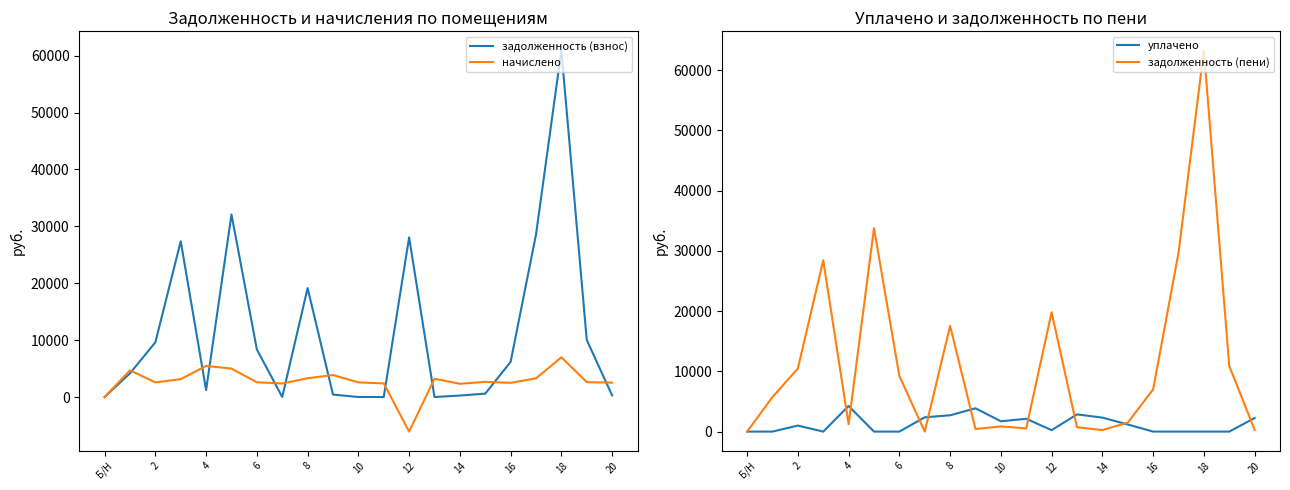

Reading left to right, list all the values displayed in this chart.

задолженность (взнос): 0.0	4165.2	9612.3	27380.6	1214.2	32088.4	8364.4	0.4	19151.7	429.9	0.0	0.0	28060.6	0.0	258.1	592.8	6177.4	28553.3	60930.8	10038.6	281.4
начислено: 0.0	4685.9	2568.2	3141.4	5463.9	4995.9	2591.6	2375.1	3299.4	3866.8	2574.0	2392.7	-6079.0	3211.7	2322.4	2667.6	2486.2	3276.0	6990.8	2609.1	2533.1
уплачено: 0.0	0.0	1000.0	0.0	4249.8	0.0	0.0	2373.7	2706.5	3867.2	1715.7	2126.8	239.8	2854.8	2322.4	1185.6	0.0	0.0	0.0	0.0	2251.6
задолженность (пени): 0.0	5727.1	10468.4	28427.7	1214.5	33753.7	9228.3	1.1	17545.0	429.6	858.0	531.7	19801.5	713.7	258.1	1482.0	7006.1	29645.3	63261.0	10908.3	281.4